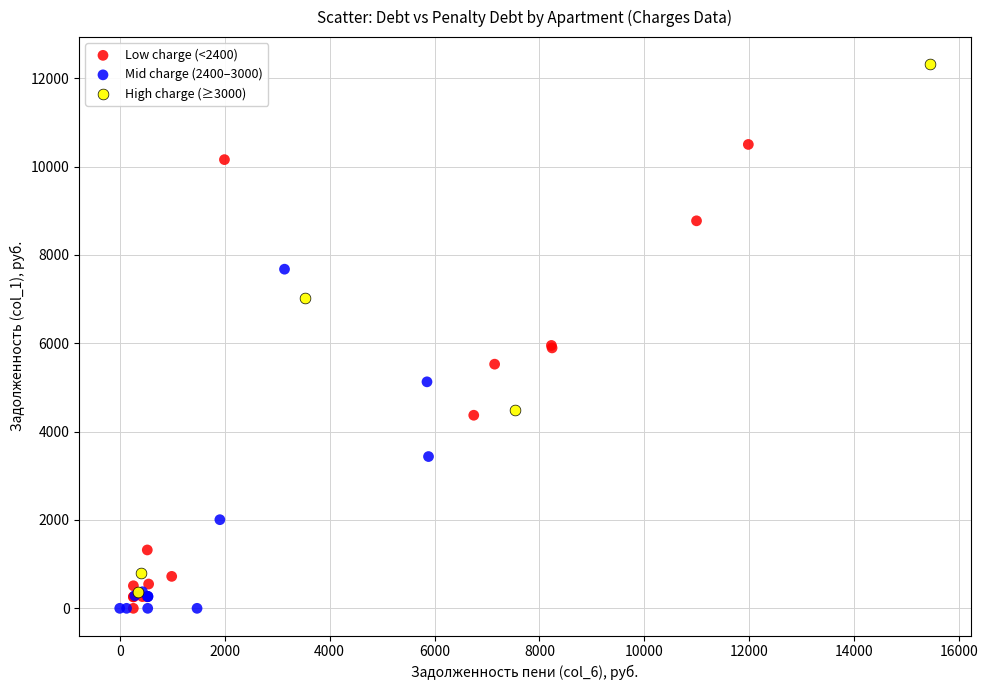

Which series has the largest Y range (max minus min)?

High charge (≥3000)